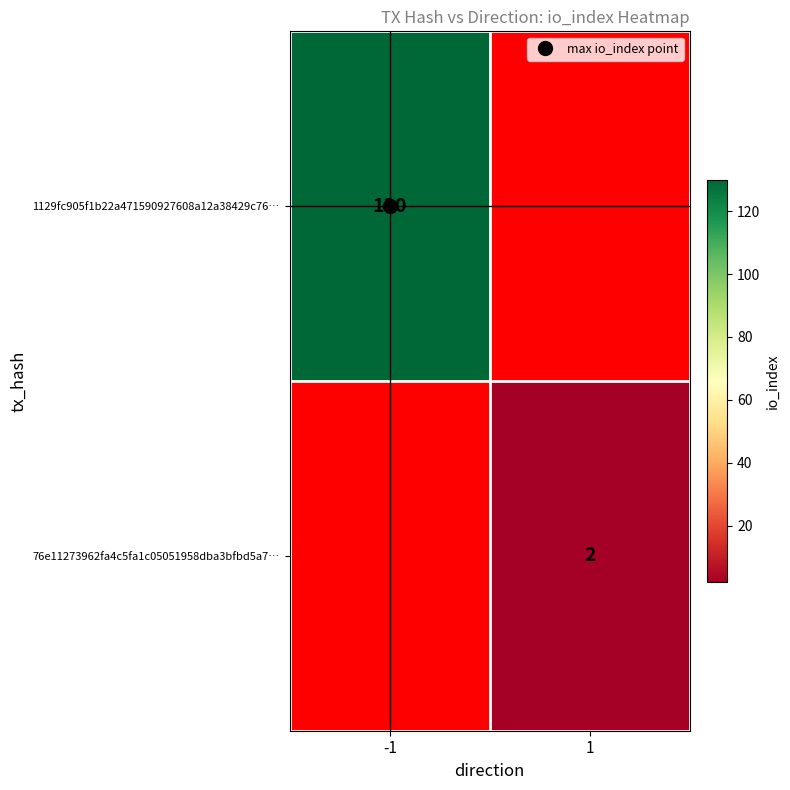

How many categories are shown in the chart?

2